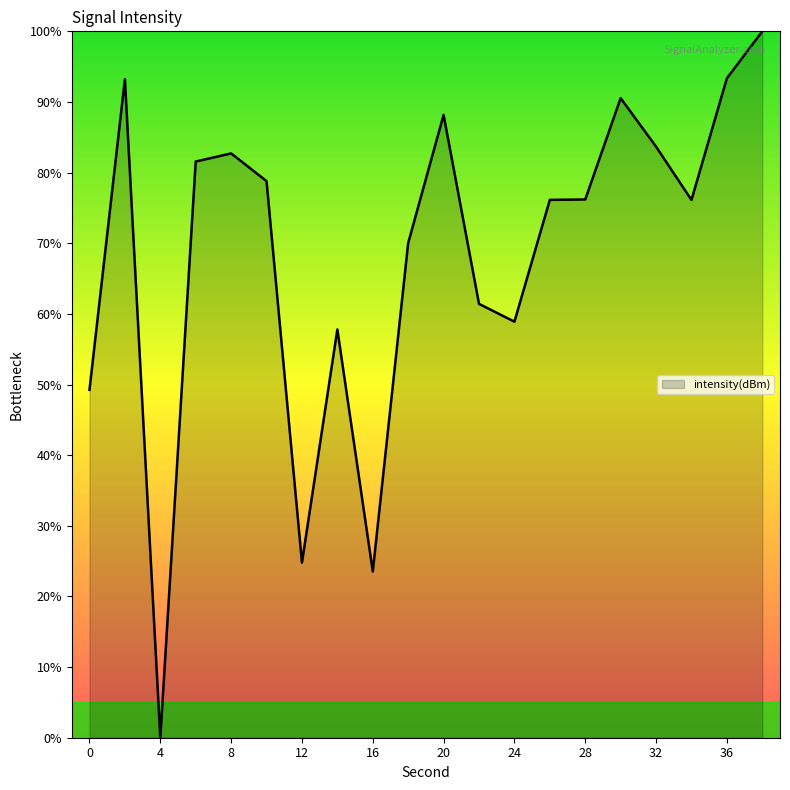

What is the difference between the maximum and minimum values?

100.0